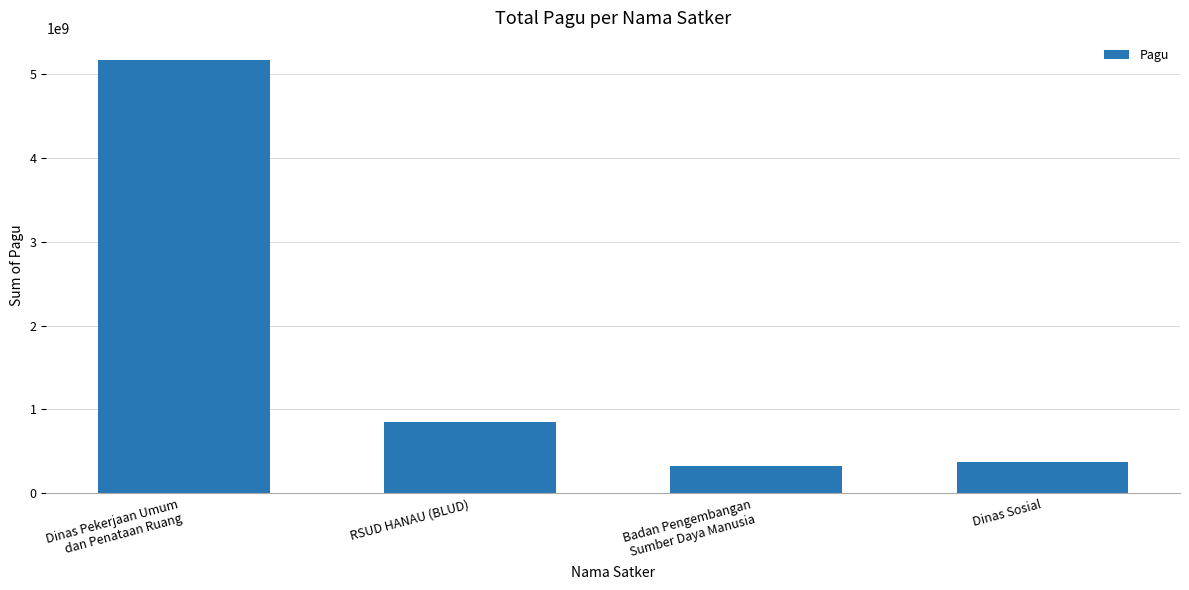

How many bars are there in total?

4